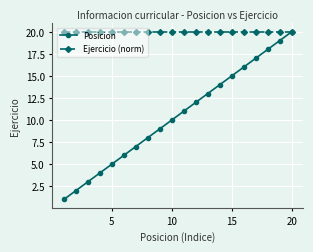

Which series has the widest spread of values?

Posicion